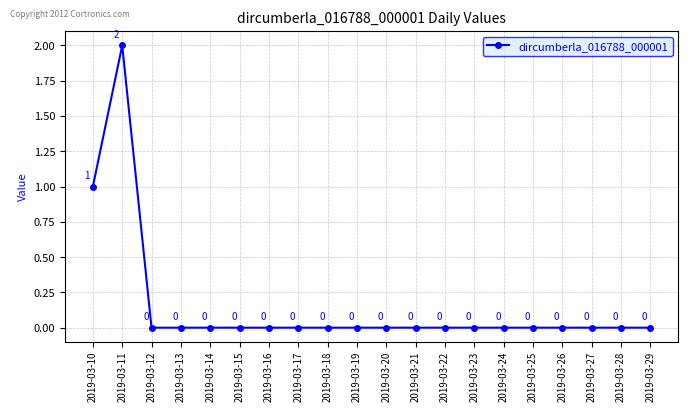

What is the value of the 1st point from the left?

1